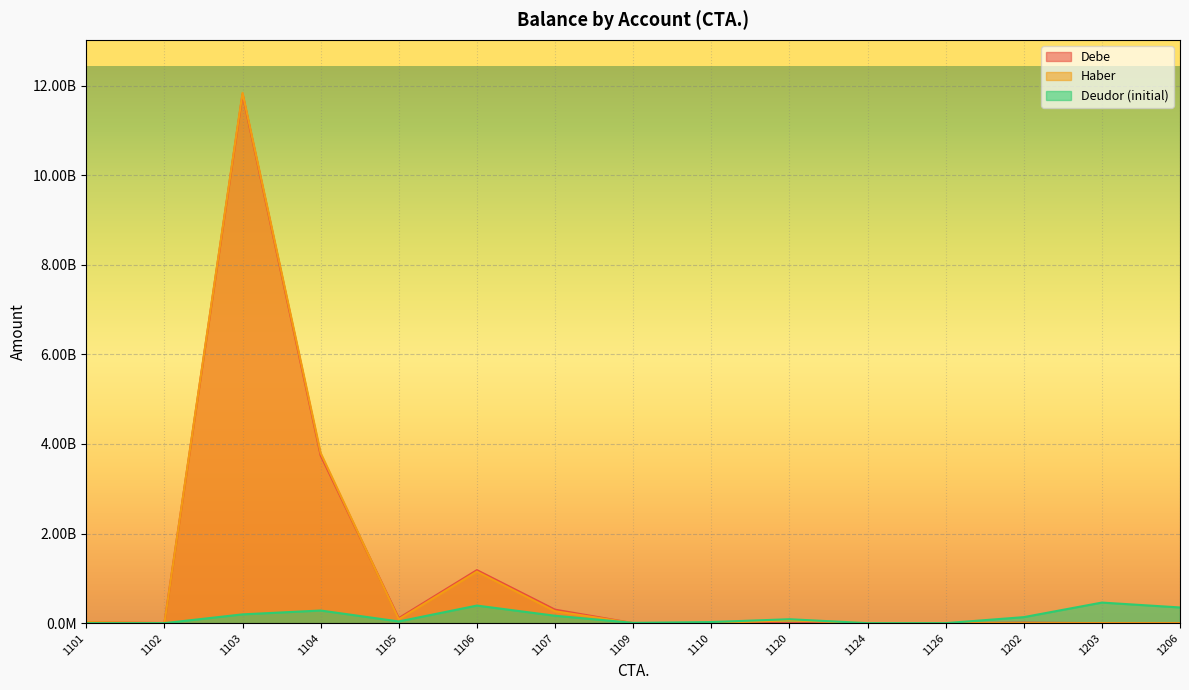

Rank the series by their maximum value, from highest to lowest.

Haber, Debe, Deudor (initial)